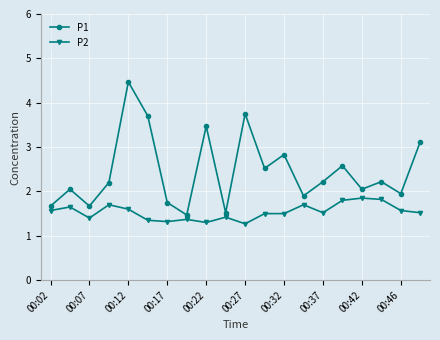

True or false: P2 has more than 2 points higher than both neighbors.

True